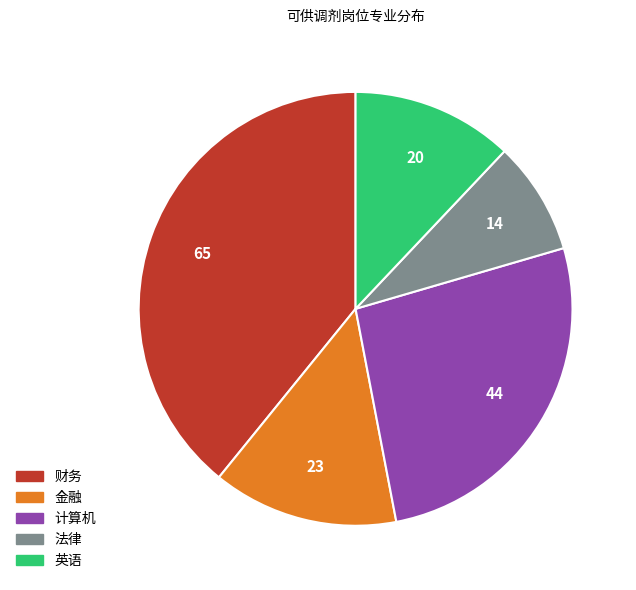

How many slices are in this pie chart?

5